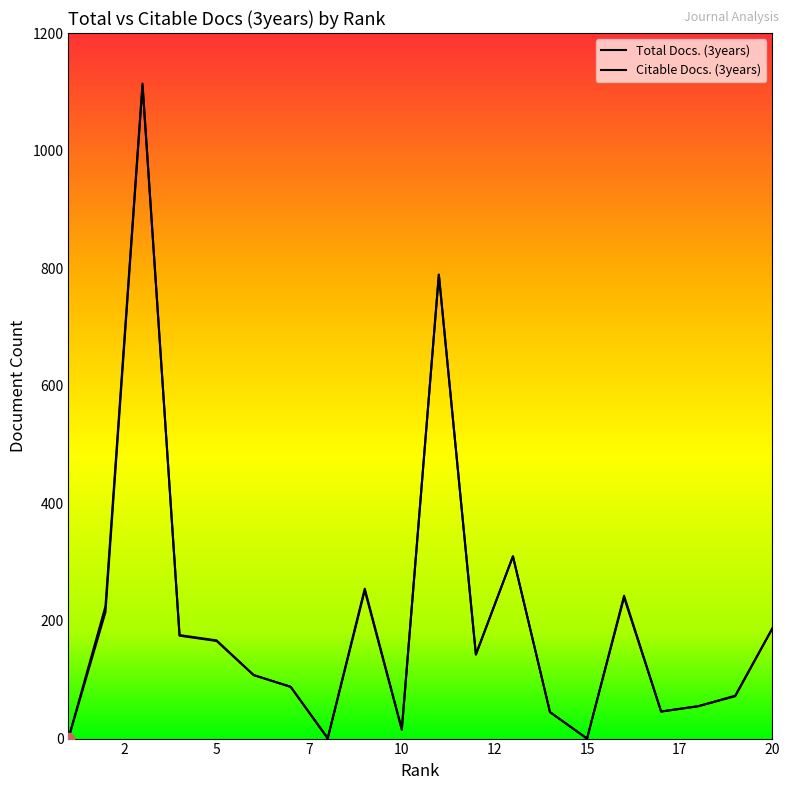

What is the total value across all series at 18?

110